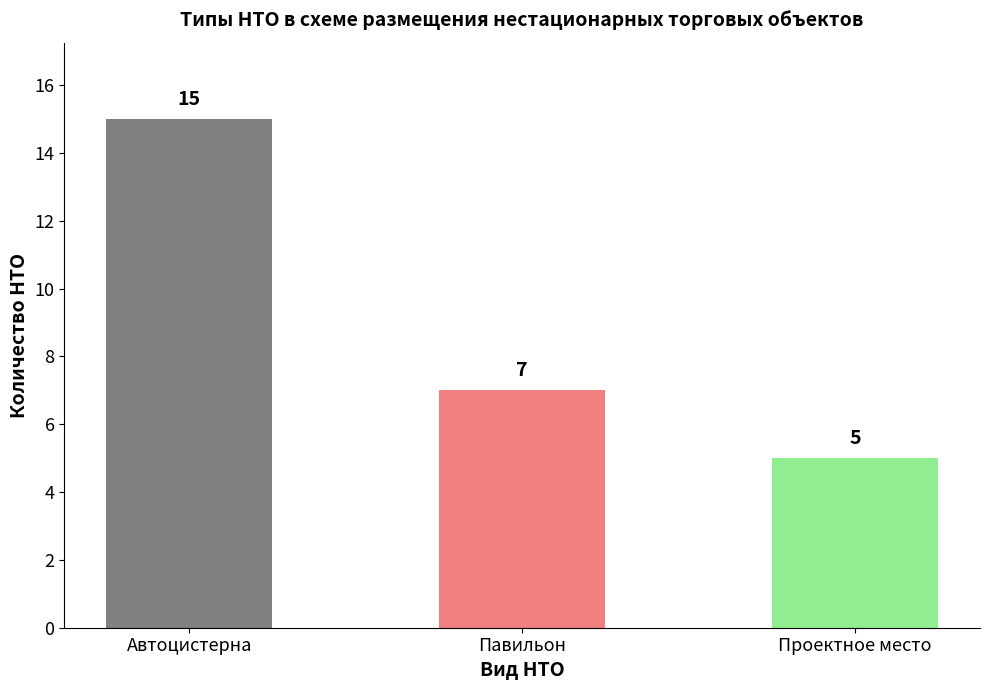

Count the values in the range 5 to 15.

3